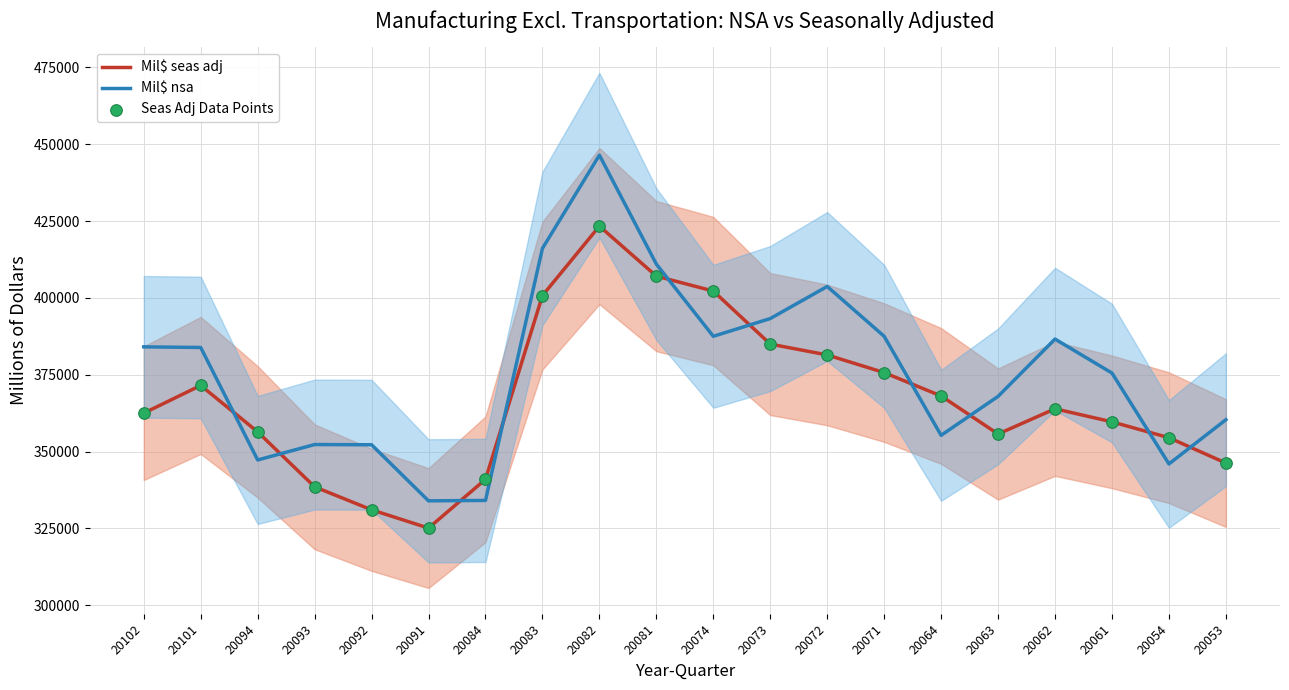

Which series reaches the minimum Y coordinate?

Mil$ seas adj